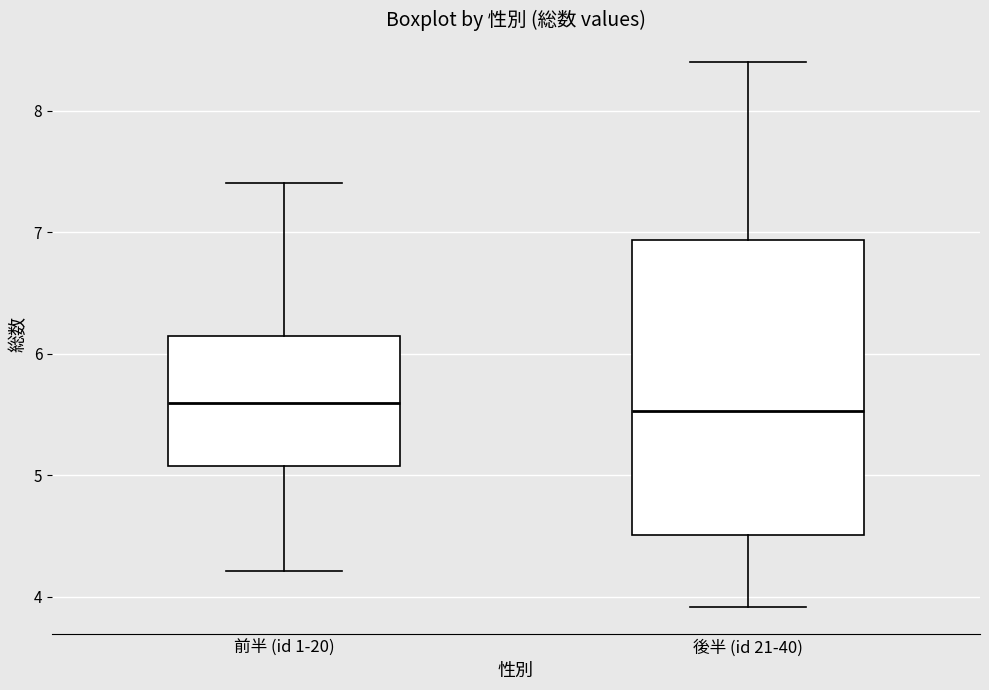

Reading left to right, read every box against the y-axis: the position of its median line, the range the box covers, and the ends of its whiskers. The values are not printed on the chart, so give them approximately, as read against the axis.

前半 (id 1-20): median 5.6, box 5.1 to 6.1, whiskers 4.2 to 7.4
後半 (id 21-40): median 5.5, box 4.5 to 6.9, whiskers 3.9 to 8.4